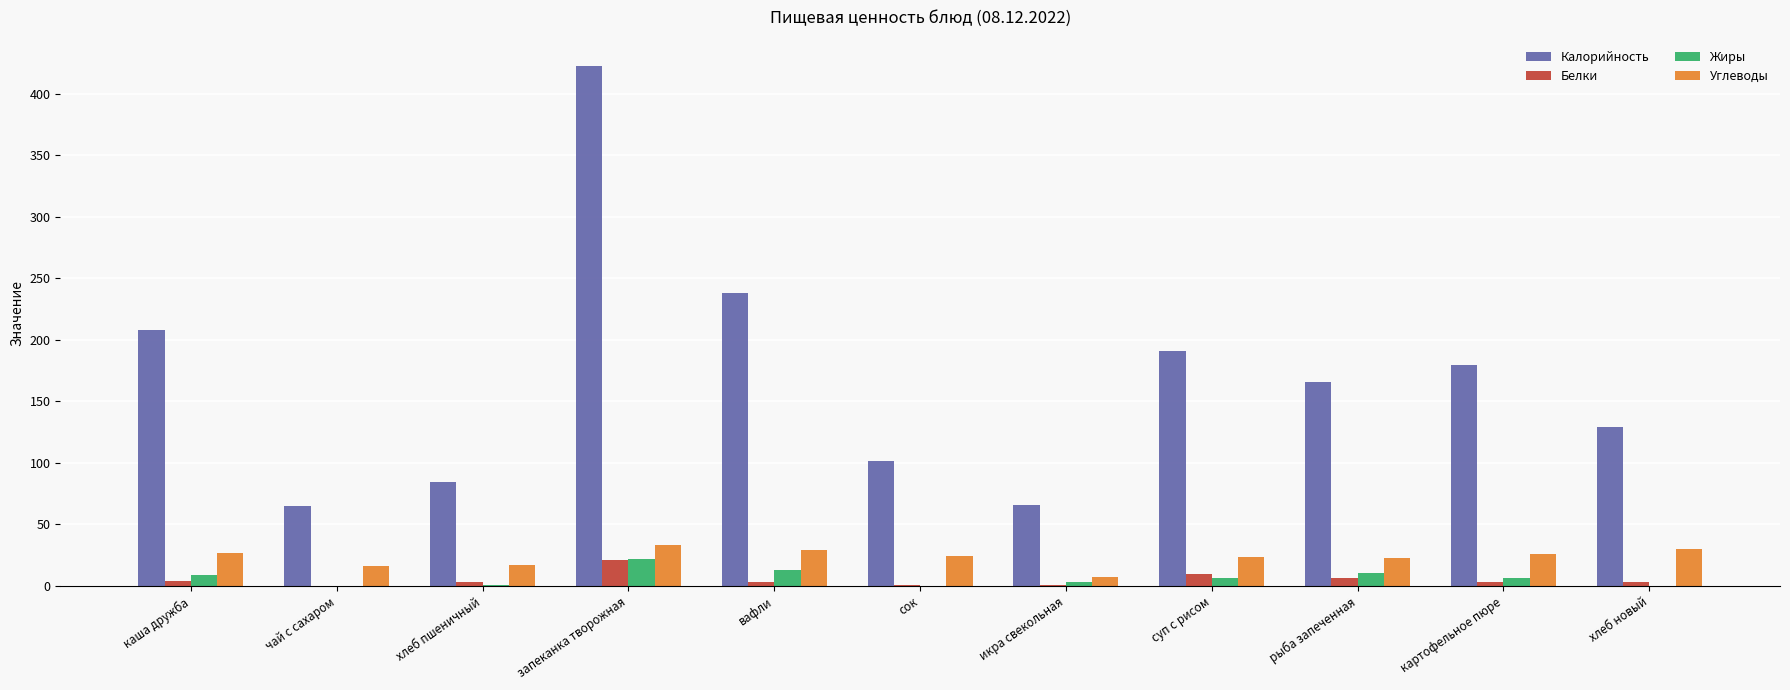

Is it true that Жиры equals 0.0 at чай с сахаром?

True